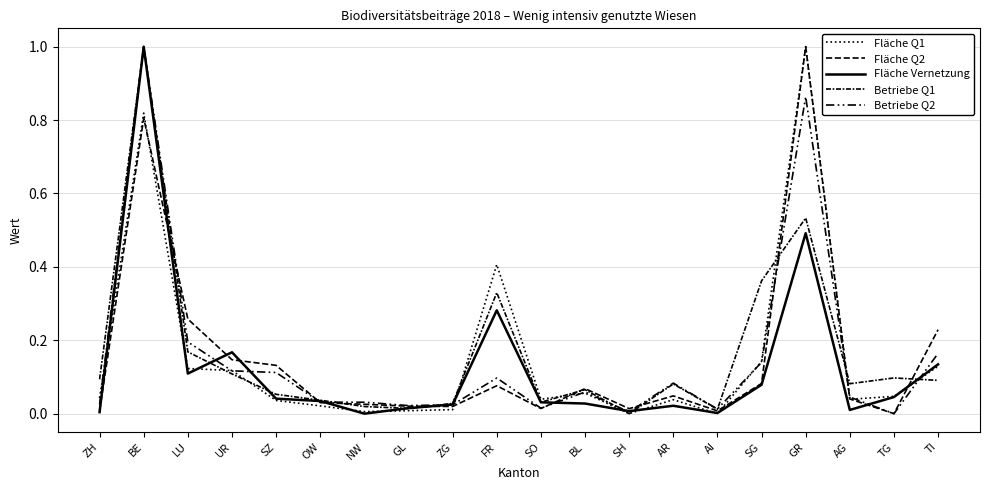

At which label is Betriebe Q1 closest to 0?

SH